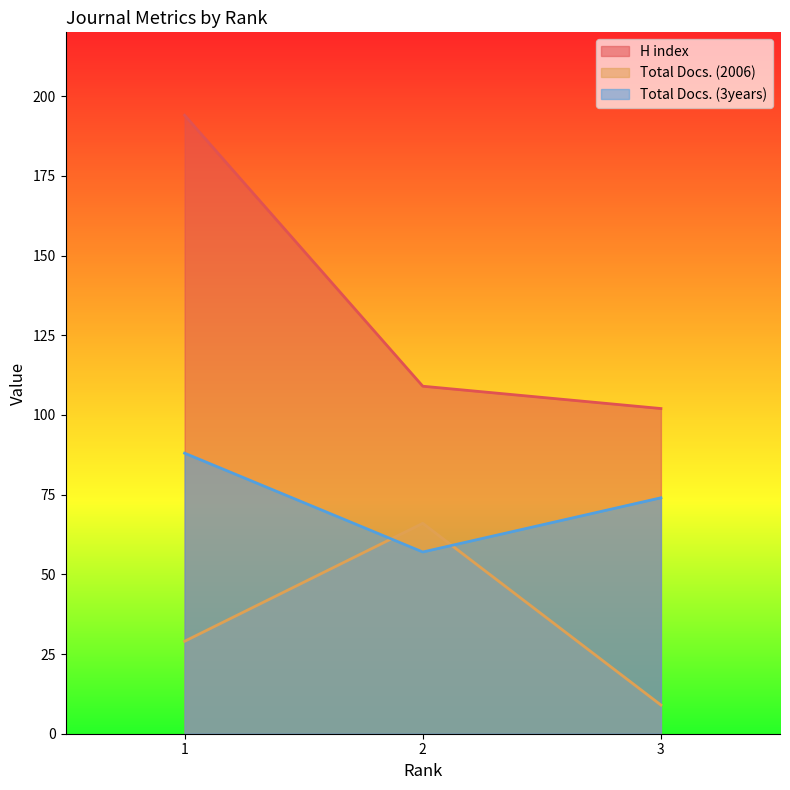

List the series in order of their peak value, lowest first.

Total Docs. (2006), Total Docs. (3years), H index